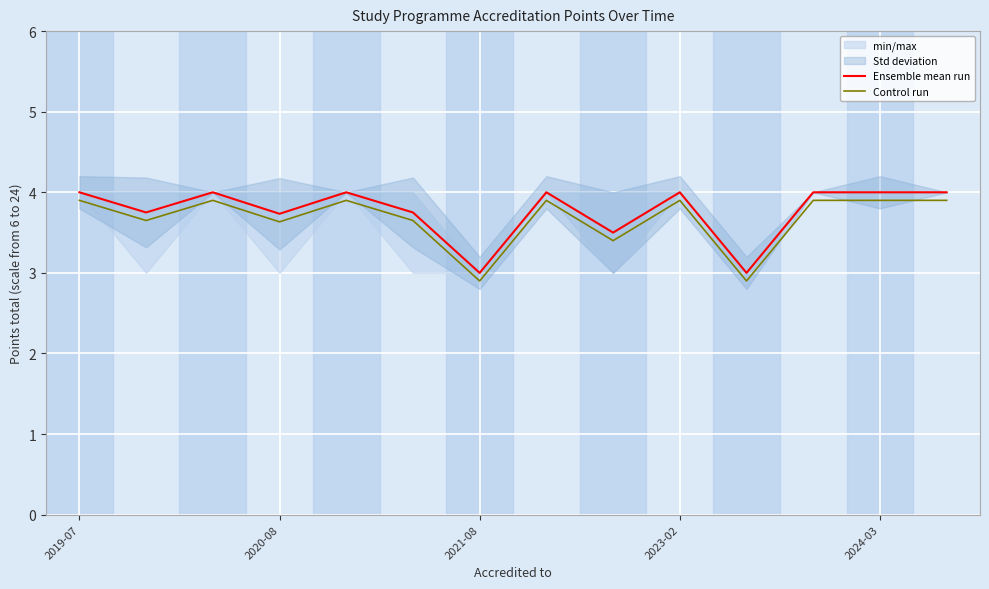

What is the average value of the Control run series?

3.7